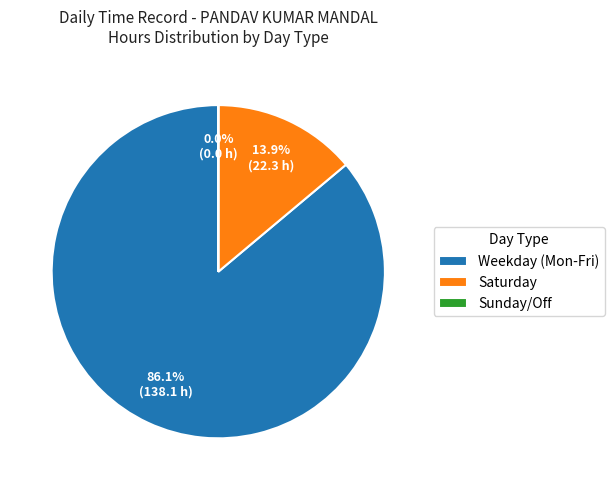

Which slice is the largest?

Weekday (Mon-Fri)